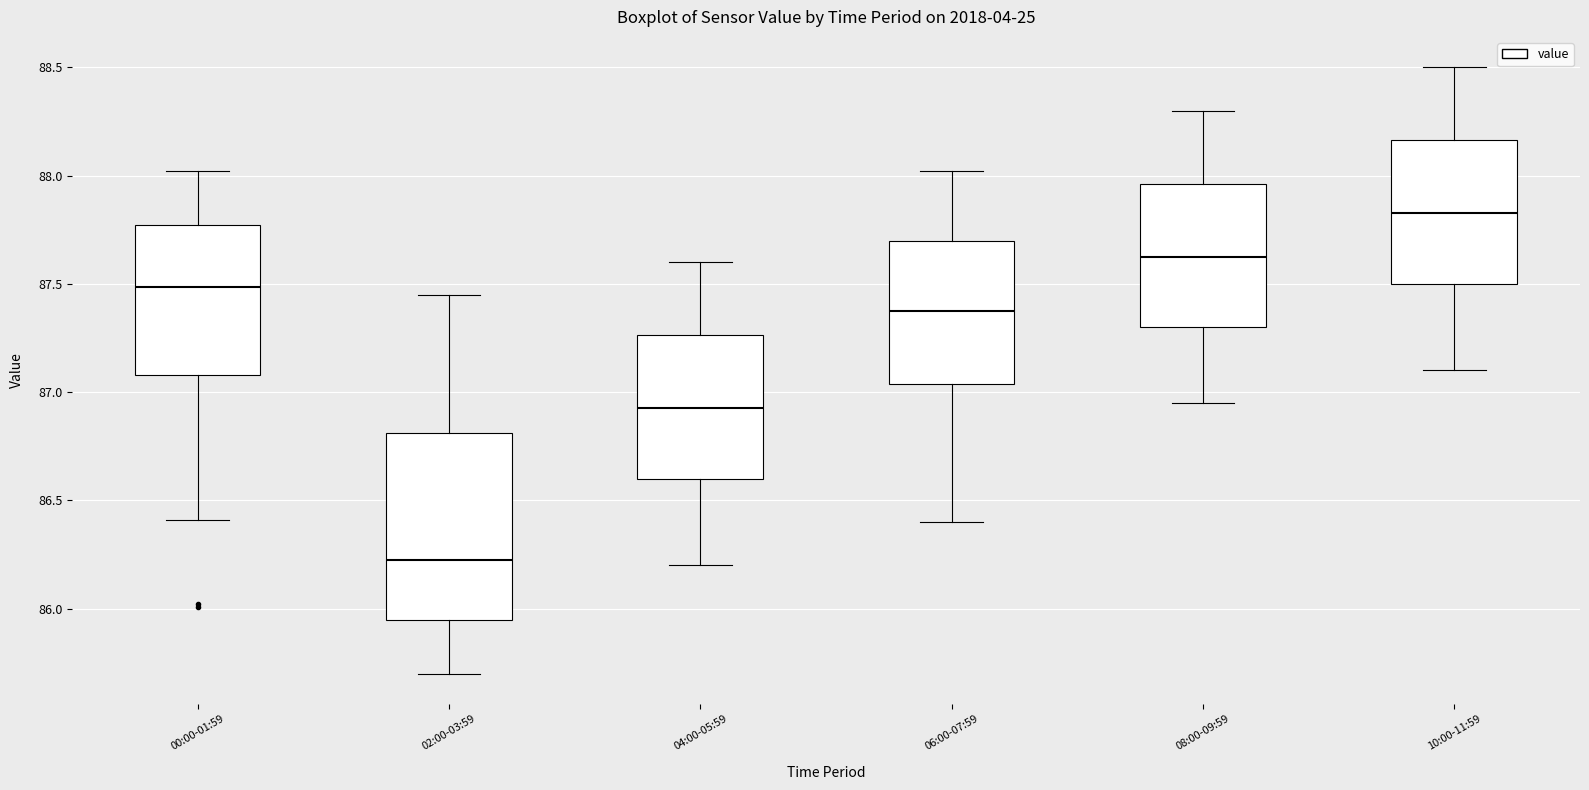

Where does the median line of the box for 10:00-11:59 sit on the y-axis? The values are not printed on the chart, so give them approximately, as read against the axis.

87.85